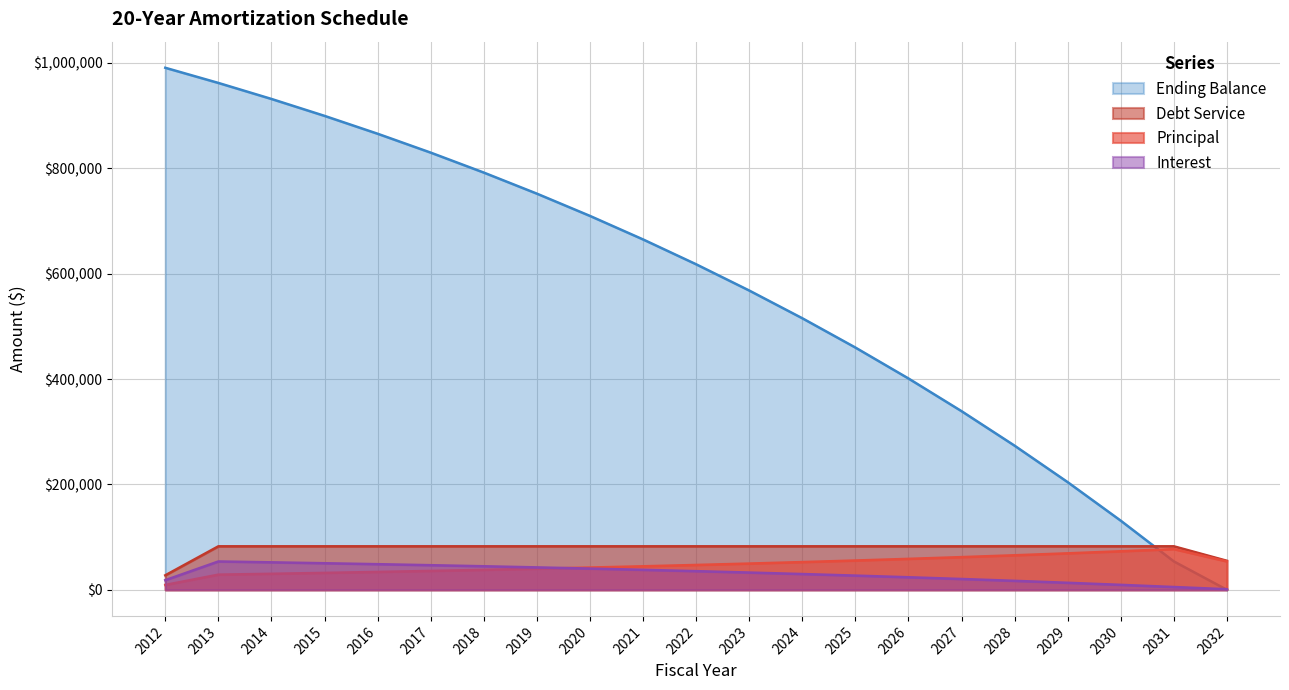

True or false: Principal has more than 0 points higher than both neighbors.

True